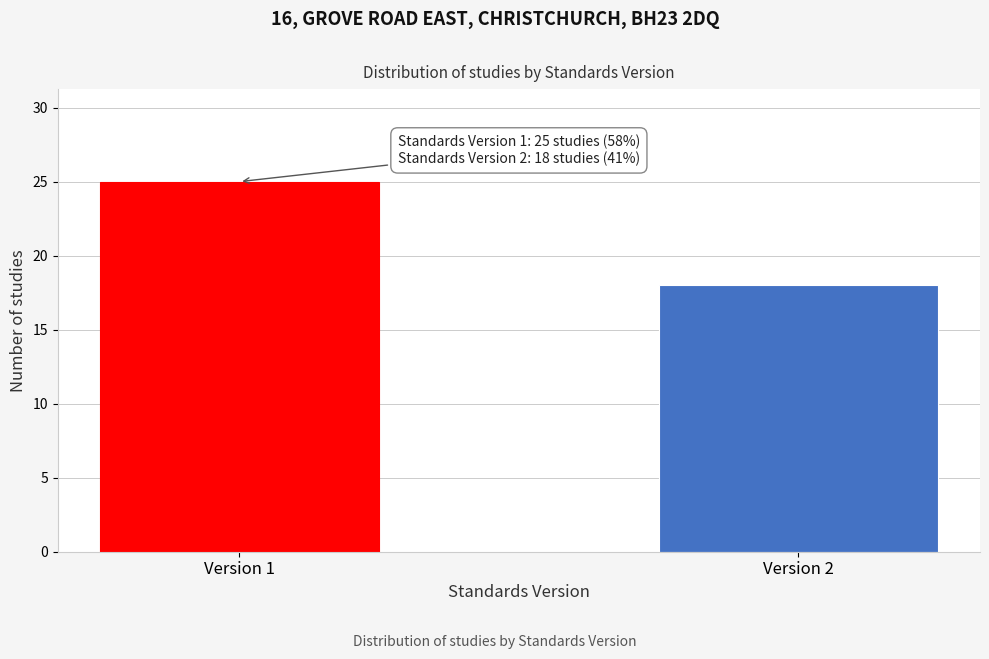

Reading left to right, list all the values displayed in this chart.

25	18